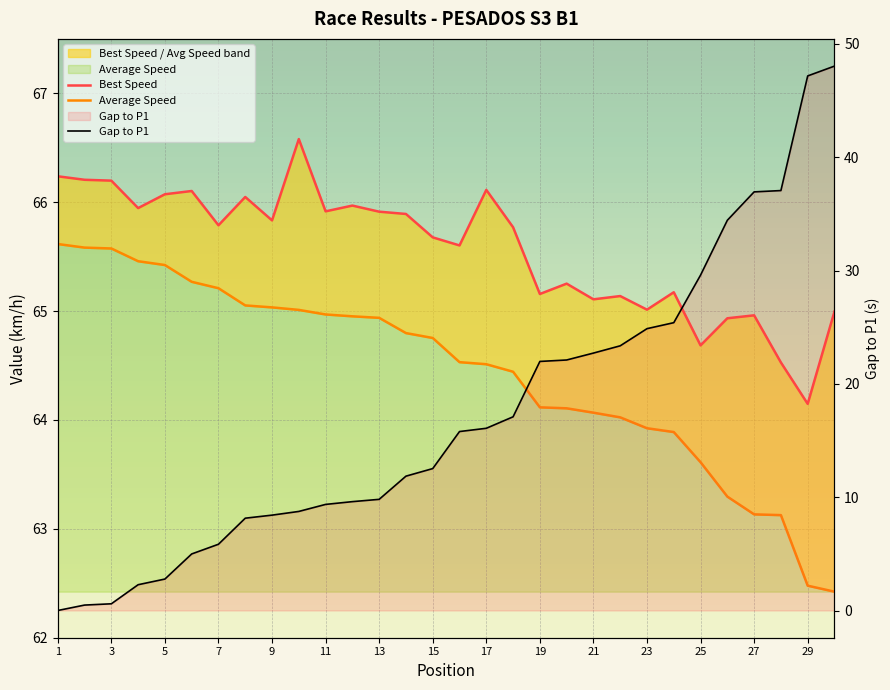

At which category is the sum across all series the highest?

30